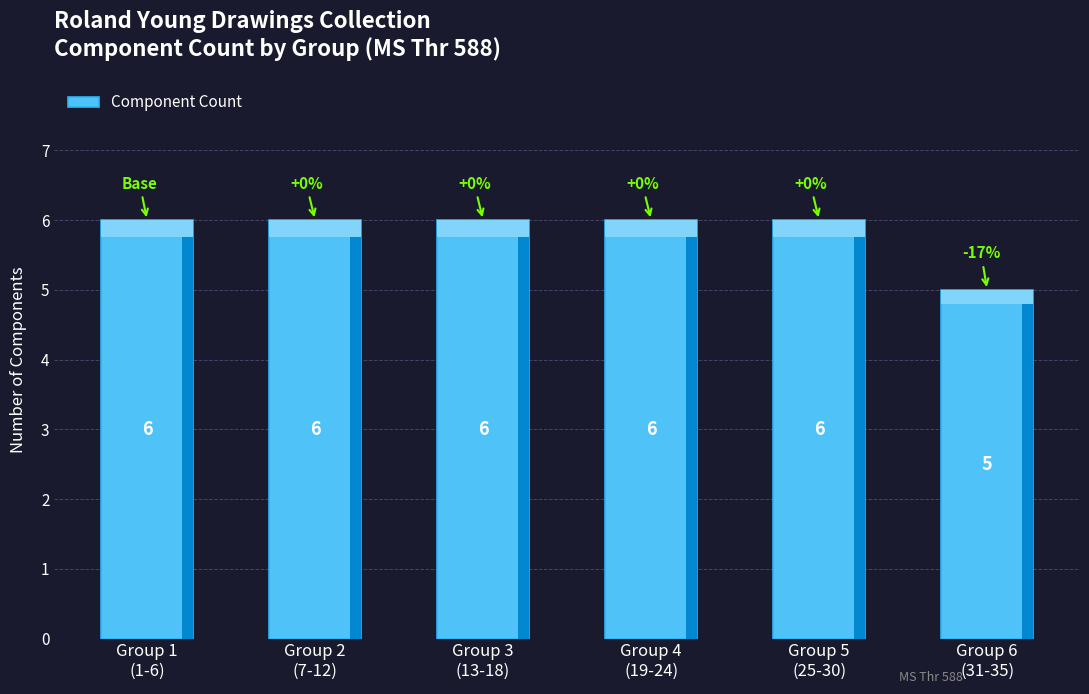

What is the ratio of the value at Group 4
(19-24) to the value at Group 1
(1-6)?

1.0